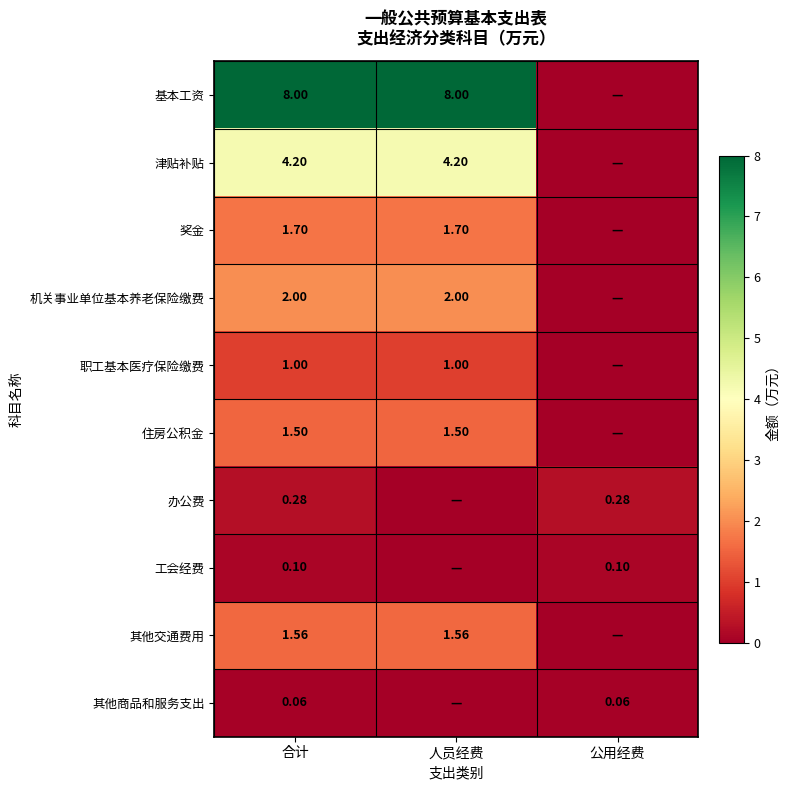

List the series in order of their peak value, lowest first.

其他商品和服务支出, 工会经费, 办公费, 职工基本医疗保险缴费, 住房公积金, 其他交通费用, 奖金, 机关事业单位基本养老保险缴费, 津贴补贴, 基本工资